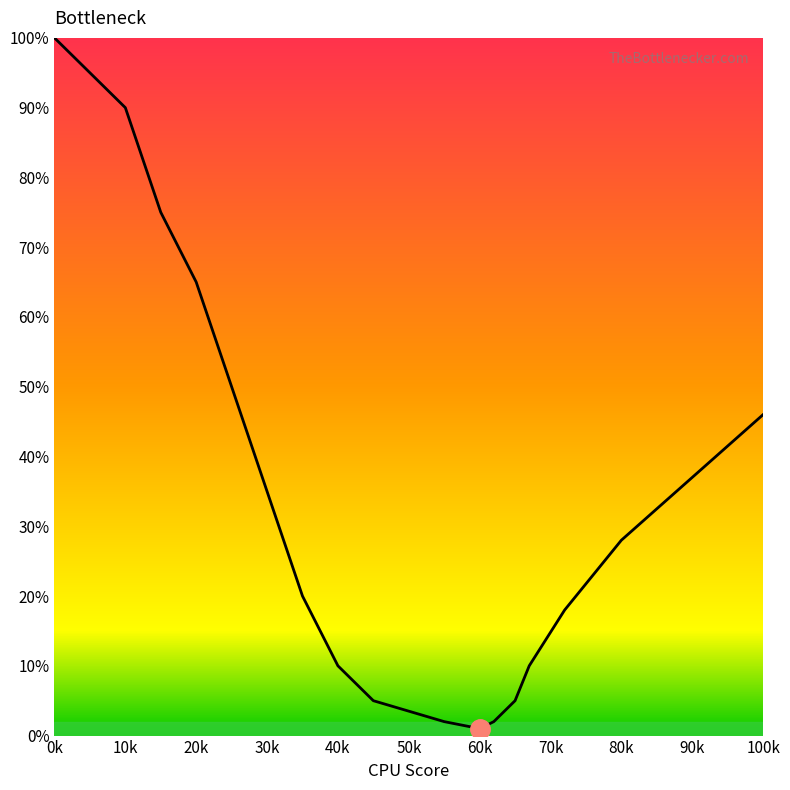

What is the maximum value shown in the chart?

100